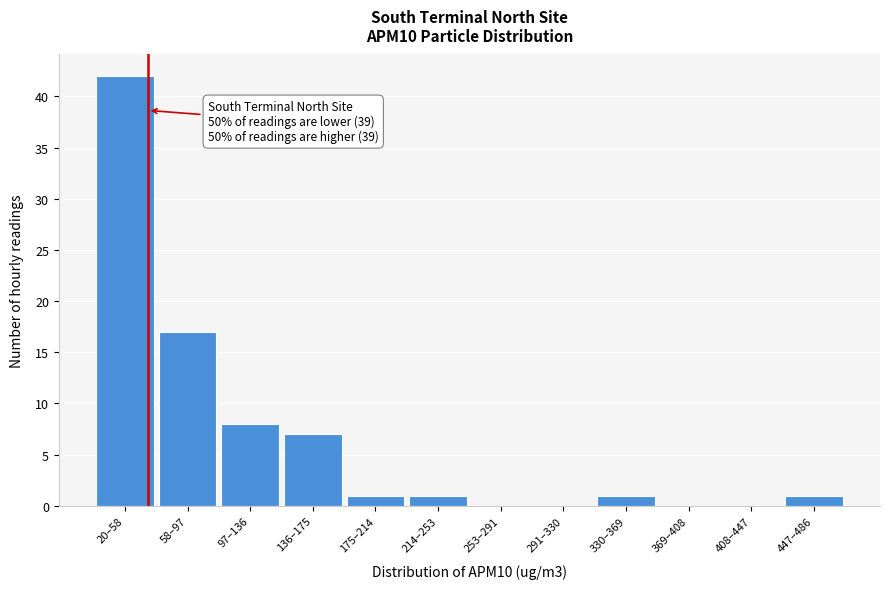

Reading left to right, extract all data points from this chart.

20–58=42	58–97=17	97–136=8	136–175=7	175–214=1	214–253=1	253–291=0	291–330=0	330–369=1	369–408=0	408–447=0	447–486=1